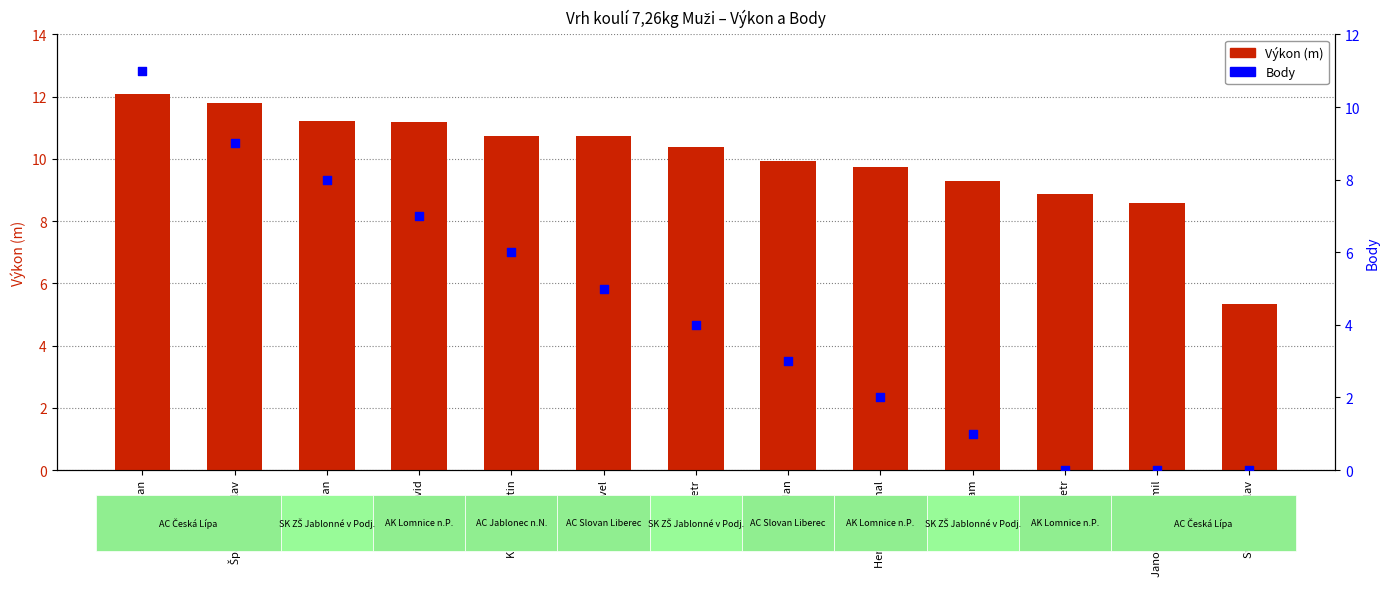

Which series reaches the minimum Y coordinate?

Body